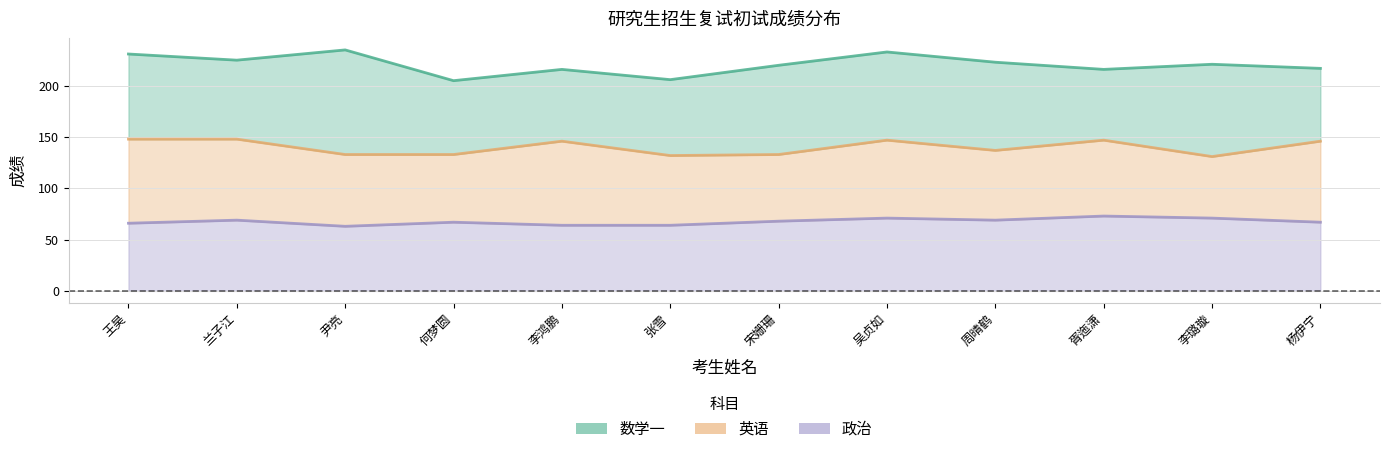

Which category has the highest value across all series?

尹亮